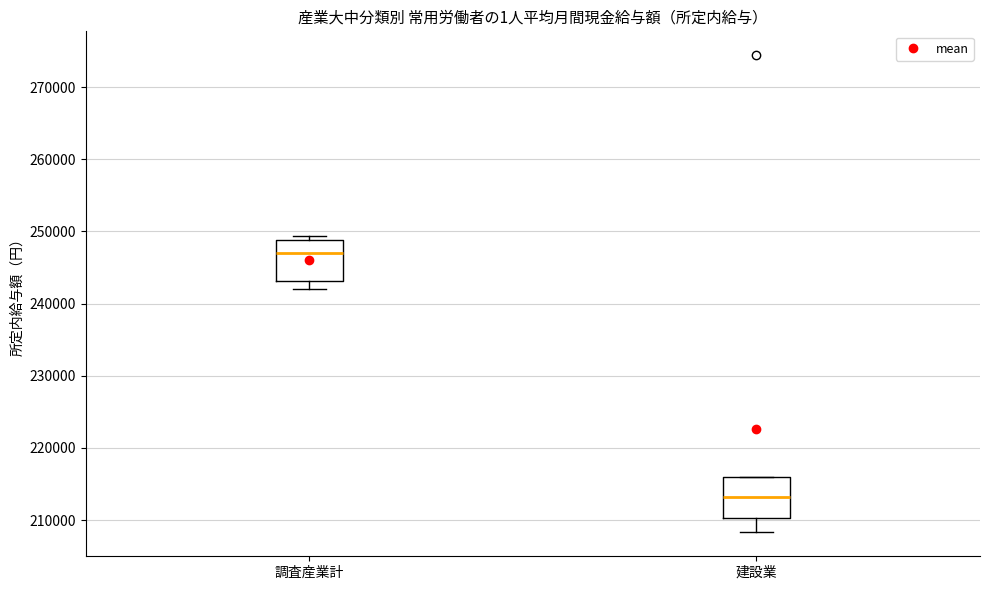

Where is the upper edge of the box for 調査産業計 on the y-axis? The values are not printed on the chart, so give them approximately, as read against the axis.

249000